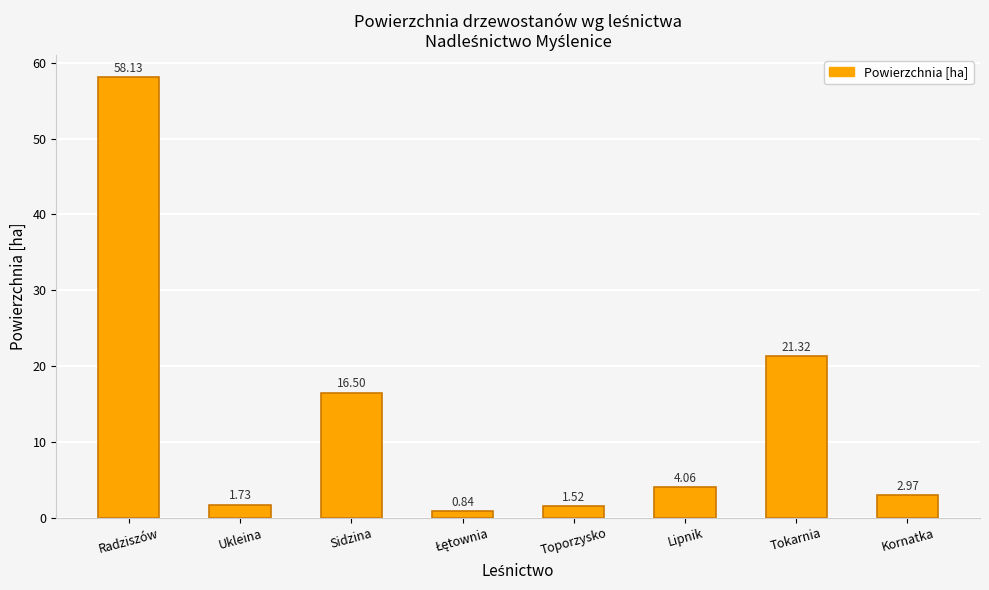

Where does the data first go above 4?

Radziszów